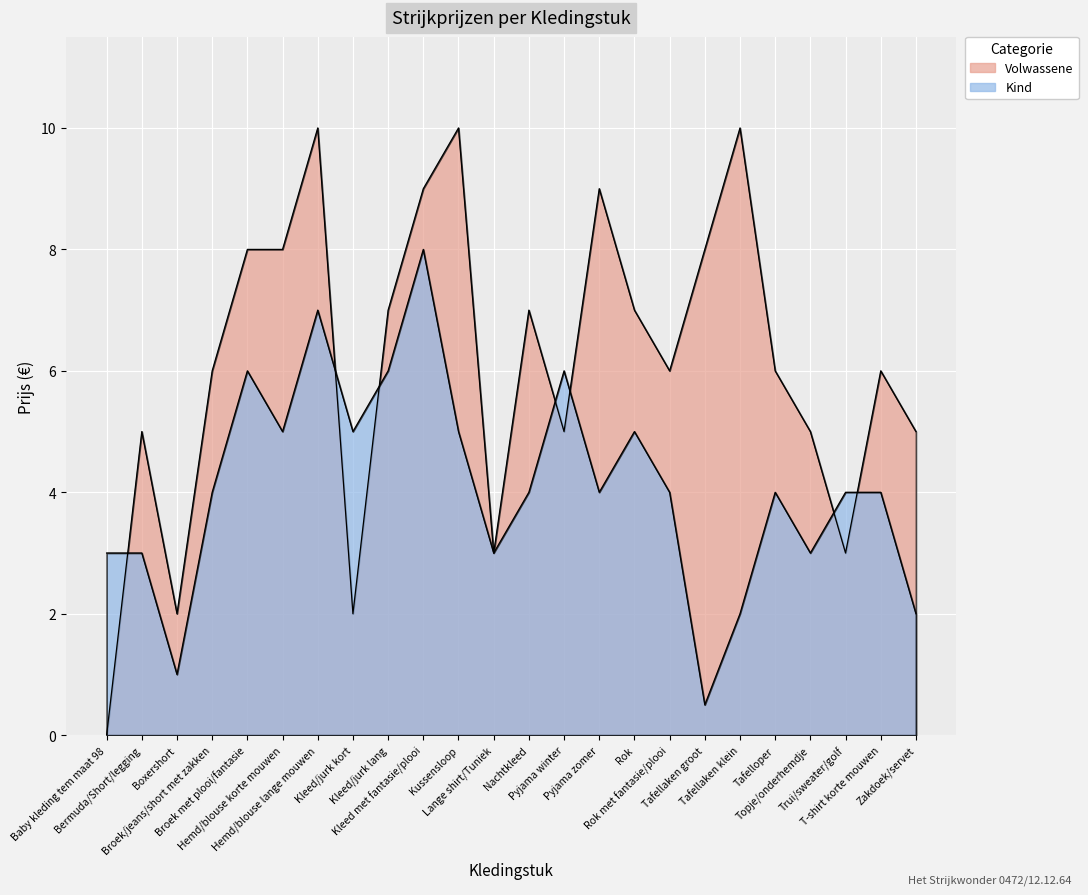

Reading right to left, list all the values displayed in this chart.

Zakdoek/servet=2.0	T-shirt korte mouwen=4.0	Trui/sweater/golf=4.0	Topje/onderhemdje=3.0	Tafelloper=4.0	Tafellaken klein=2.0	Tafellaken groot=0.5	Rok met fantasie/plooi=4.0	Rok=5.0	Pyjama zomer=4.0	Pyjama winter=6.0	Nachtkleed=4.0	Lange shirt/Tuniek=3.0	Kussensloop=5.0	Kleed met fantasie/plooi=8.0	Kleed/jurk lang=6.0	Kleed/jurk kort=5.0	Hemd/blouse lange mouwen=7.0	Hemd/blouse korte mouwen=5.0	Broek met plooi/fantasie=6.0	Broek/jeans/short met zakken=4.0	Boxershort=1.0	Bermuda/Short/legging=3.0	Baby kleding tem maat 98=3.0